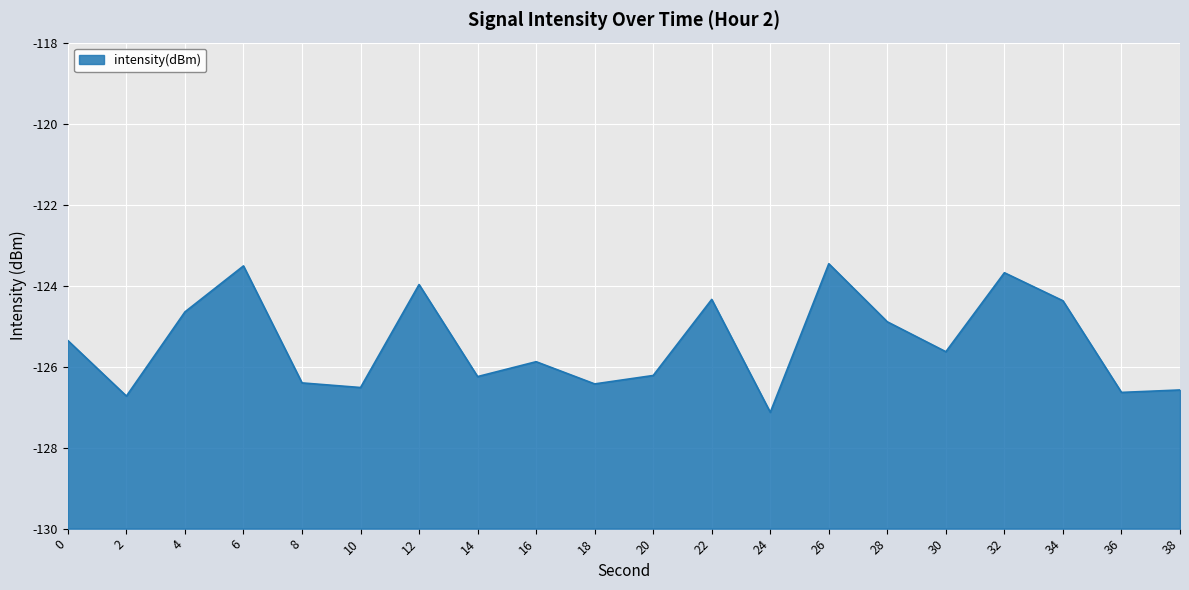

What is the approximate value at 24?

-127.1